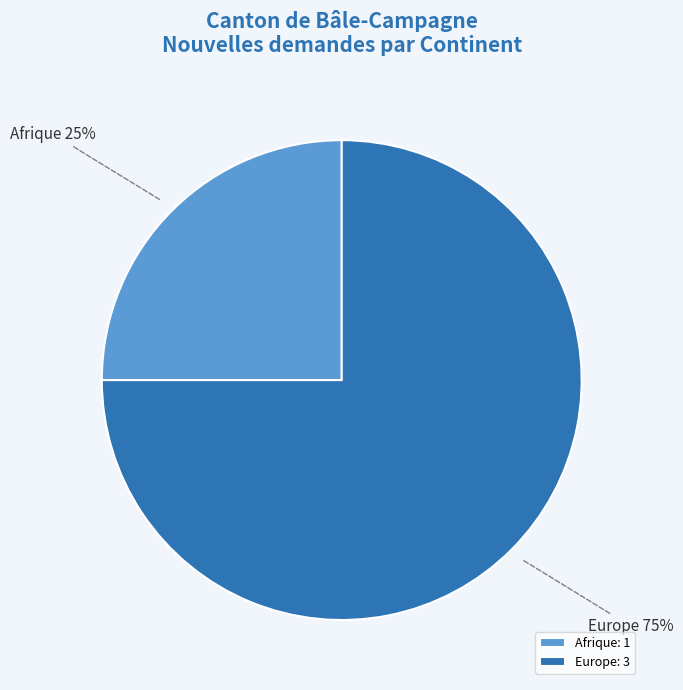

Is the sum of Afrique and Europe greater than half?

Yes